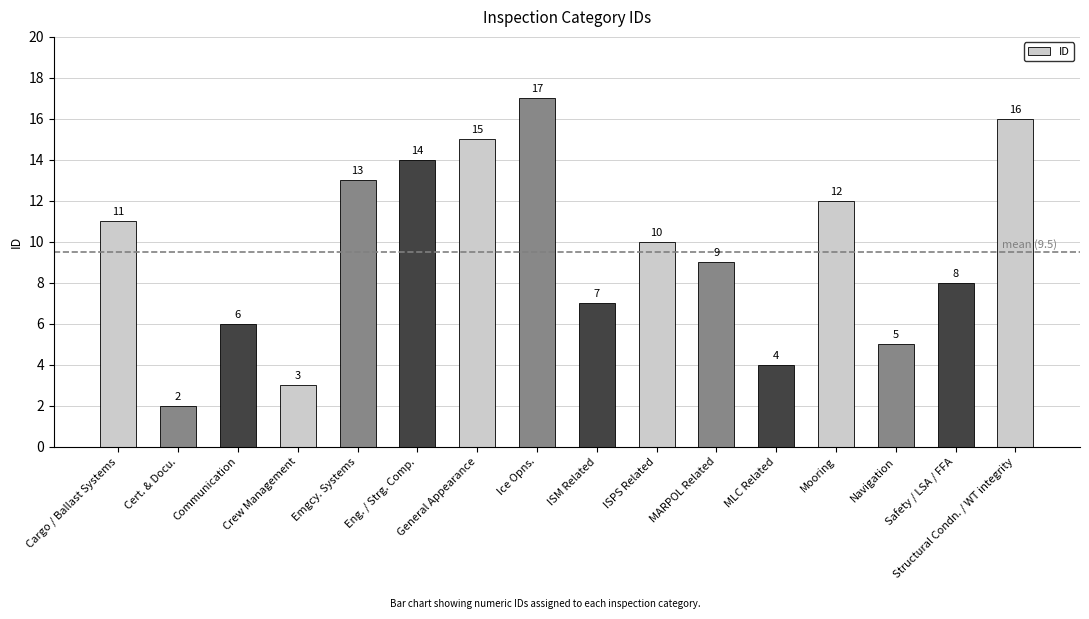

What is the difference between the values at Eng. / Strg. Comp. and Safety / LSA / FFA?

6